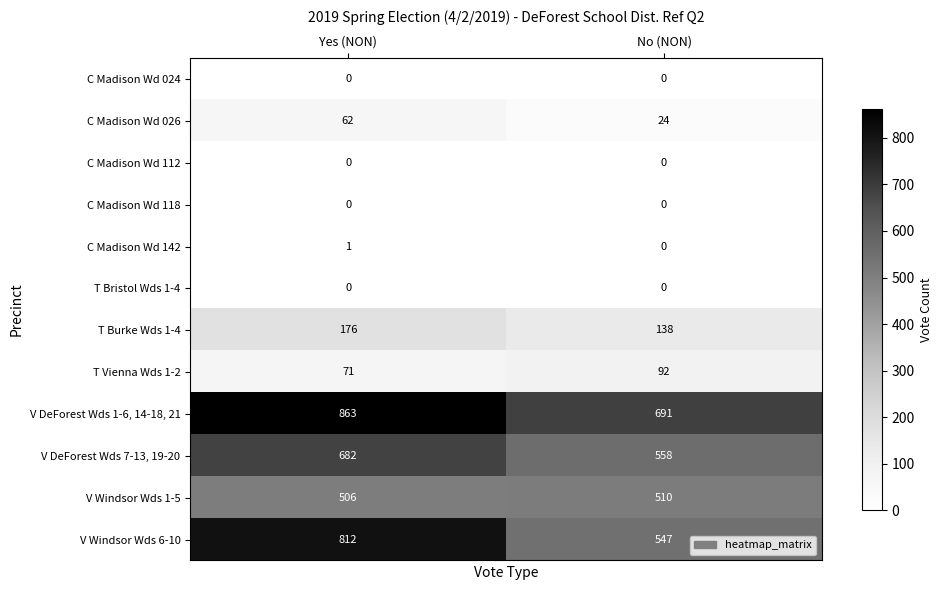

What is the difference between the highest and lowest values at No (NON)?

691